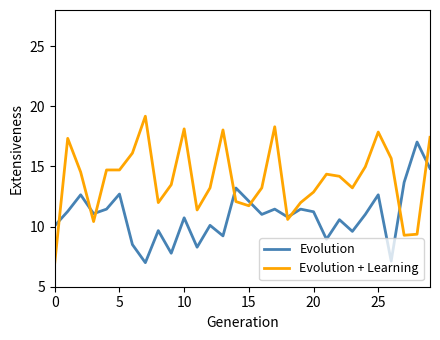

True or false: Evolution and Evolution + Learning intersect in this chart.

True